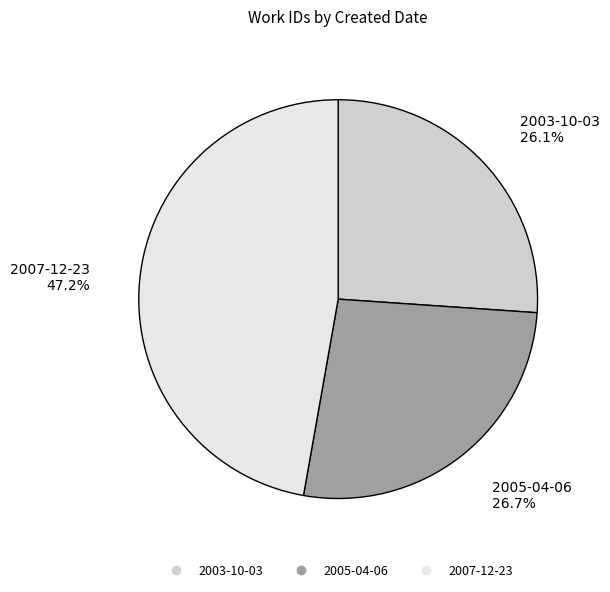

Count the number of slices in the pie.

3